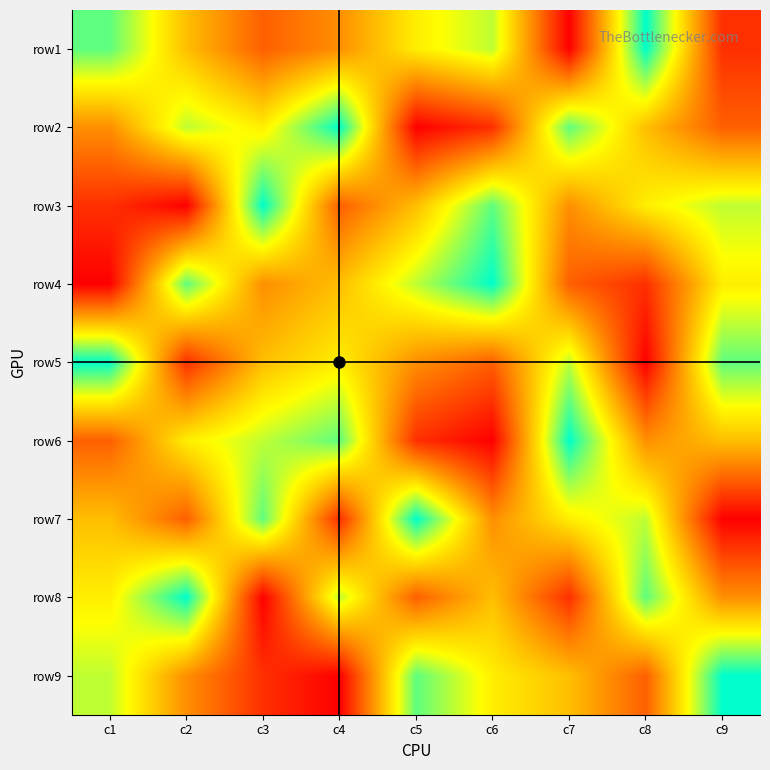

At c5, list the series in order from smallest to largest.

row2, row6, row8, row5, row3, row1, row4, row9, row7